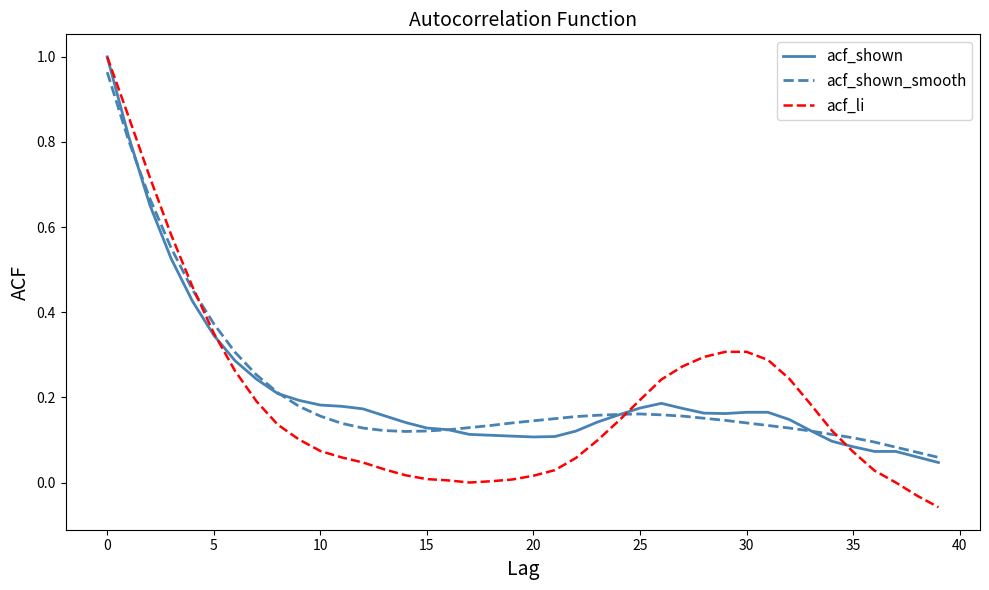

Does the chart have visible grid lines?

No